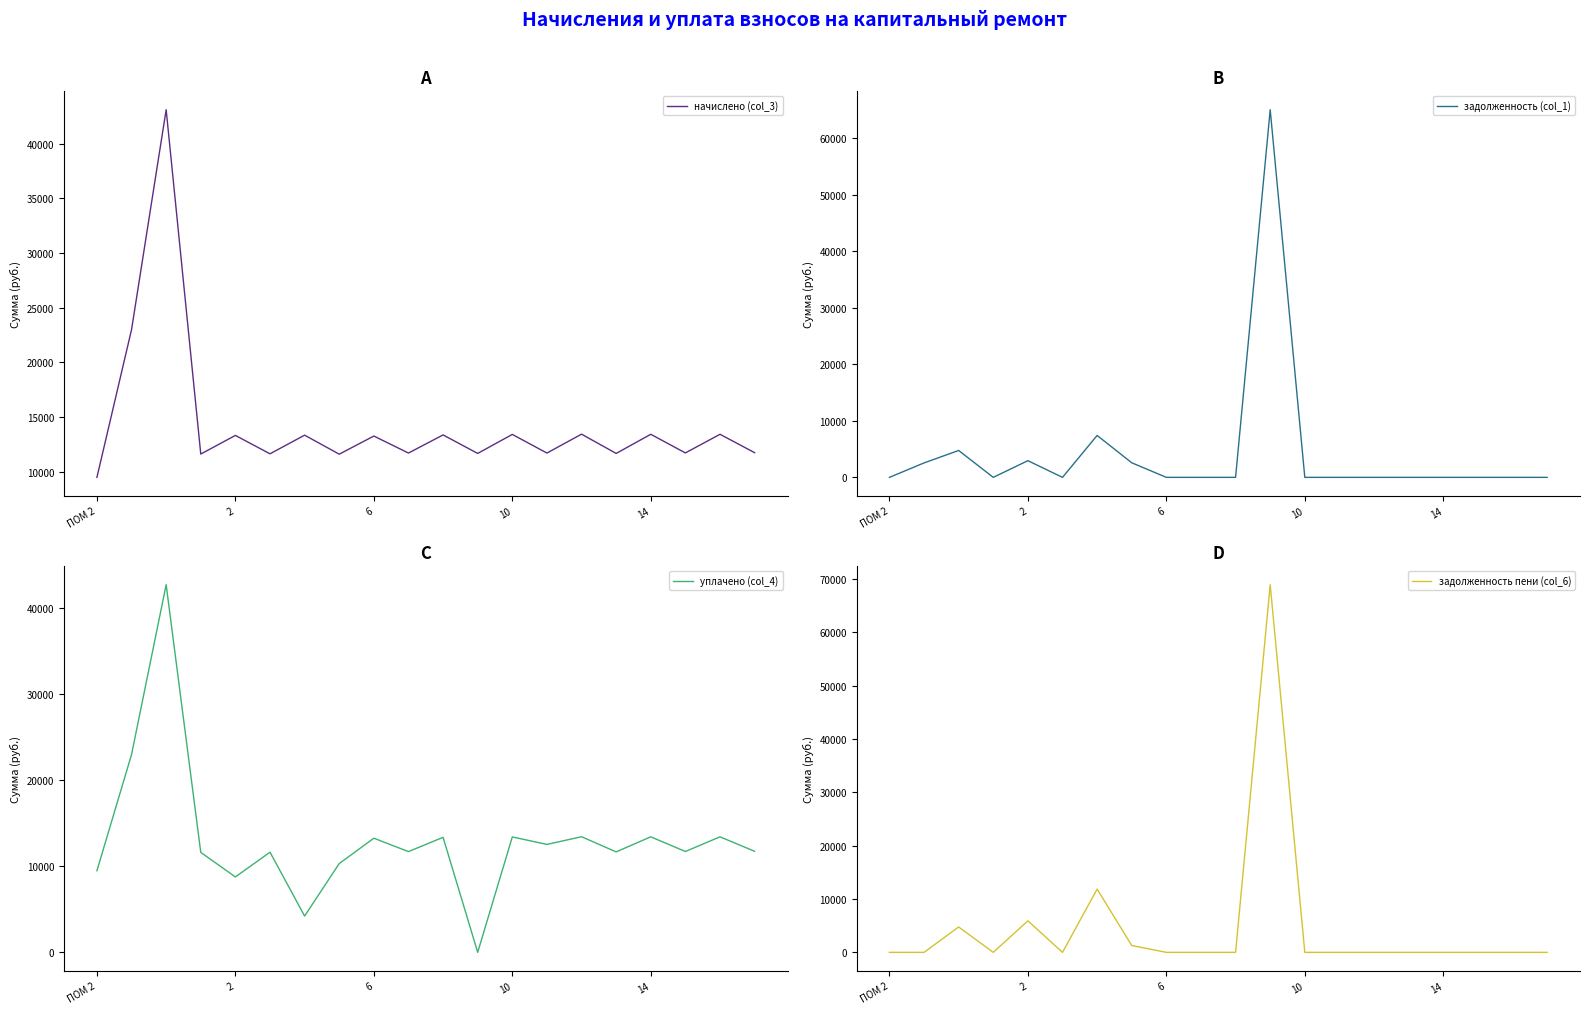

How many interior local valleys does the задолженность (col_1) series have?

2